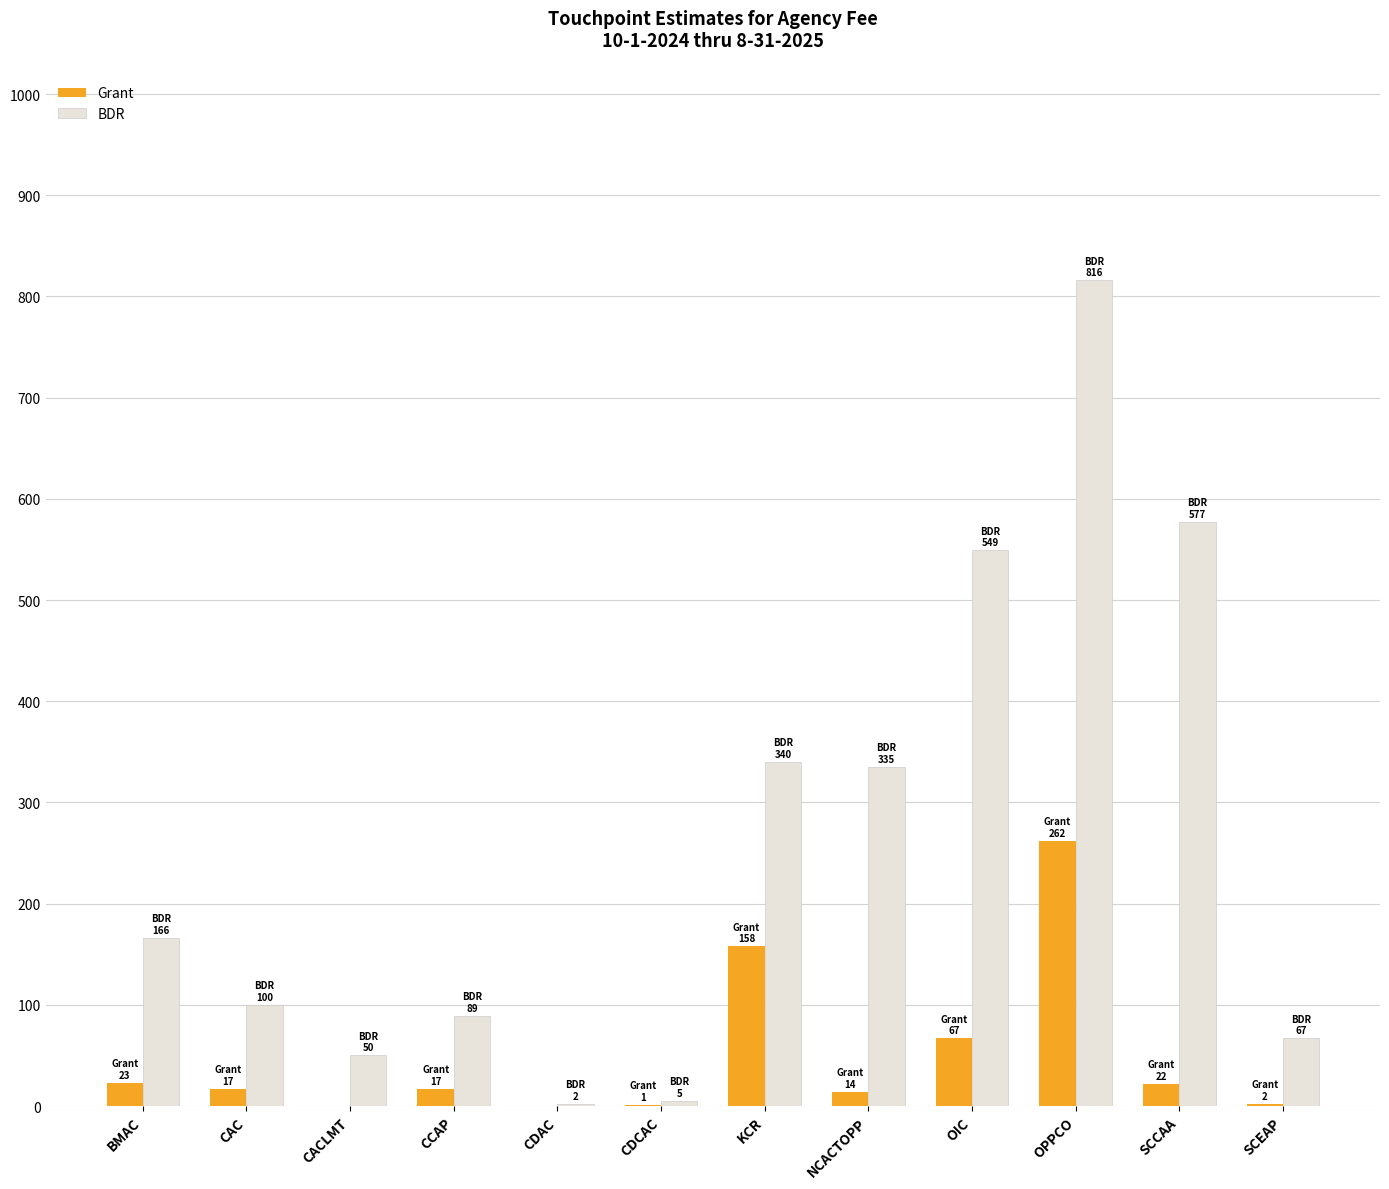

The value of Grant at CAC is 17. True or false?

True